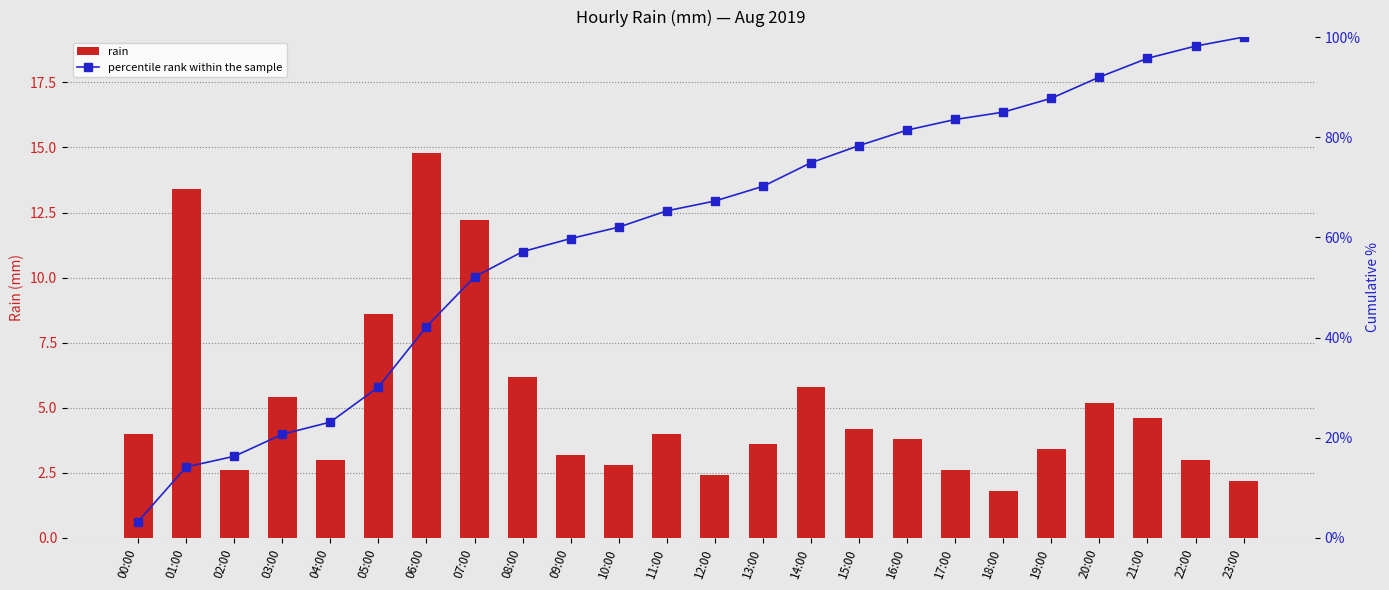

Reading right to left, list all the values displayed in this chart.

rain: 23:00=2.2	22:00=3.0	21:00=4.6	20:00=5.2	19:00=3.4	18:00=1.8	17:00=2.6	16:00=3.8	15:00=4.2	14:00=5.8	13:00=3.6	12:00=2.4	11:00=4.0	10:00=2.8	09:00=3.2	08:00=6.2	07:00=12.2	06:00=14.8	05:00=8.6	04:00=3.0	03:00=5.4	02:00=2.6	01:00=13.4	00:00=4.0
percentile rank within the sample: 23:00=100.0	22:00=98.2	21:00=95.8	20:00=92.0	19:00=87.8	18:00=85.0	17:00=83.6	16:00=81.4	15:00=78.3	14:00=74.9	13:00=70.2	12:00=67.3	11:00=65.3	10:00=62.1	09:00=59.8	08:00=57.2	07:00=52.1	06:00=42.2	05:00=30.1	04:00=23.1	03:00=20.7	02:00=16.3	01:00=14.2	00:00=3.3